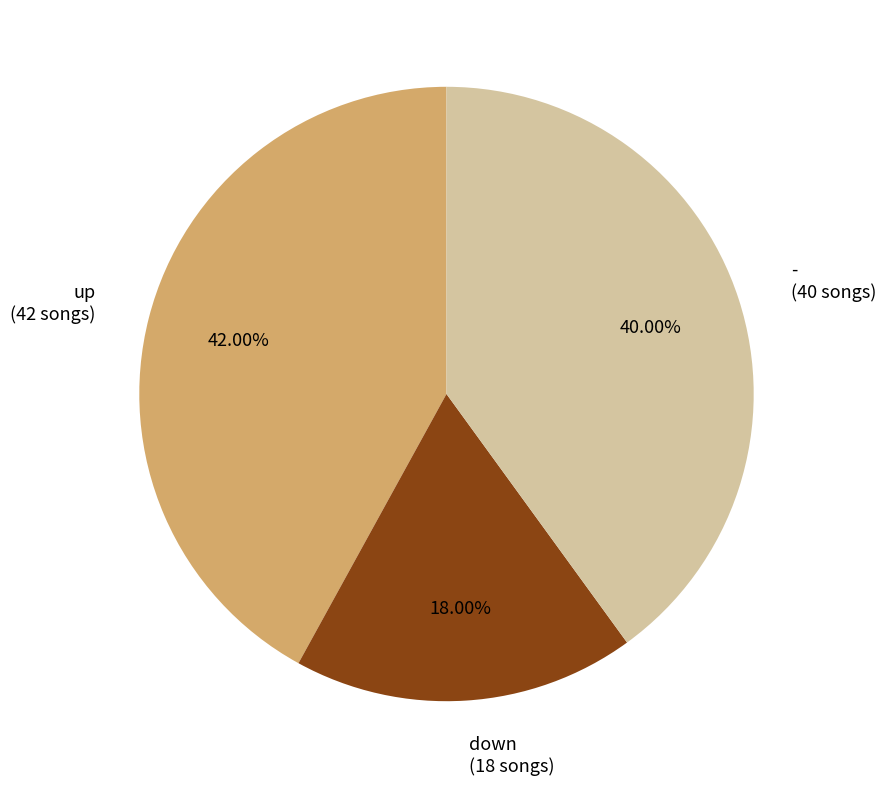

To the nearest percent, what is the difference between the largest and smallest slice percentages?

24%